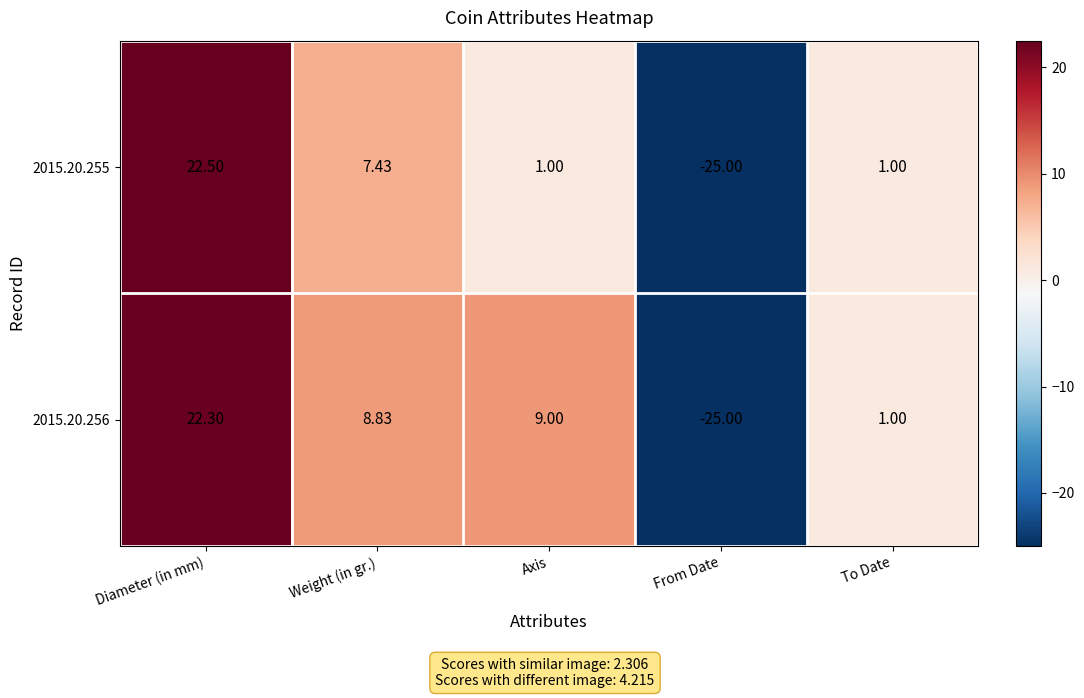

List the labels in order of 2015.20.256 value, smallest first.

From Date, To Date, Weight (in gr.), Axis, Diameter (in mm)